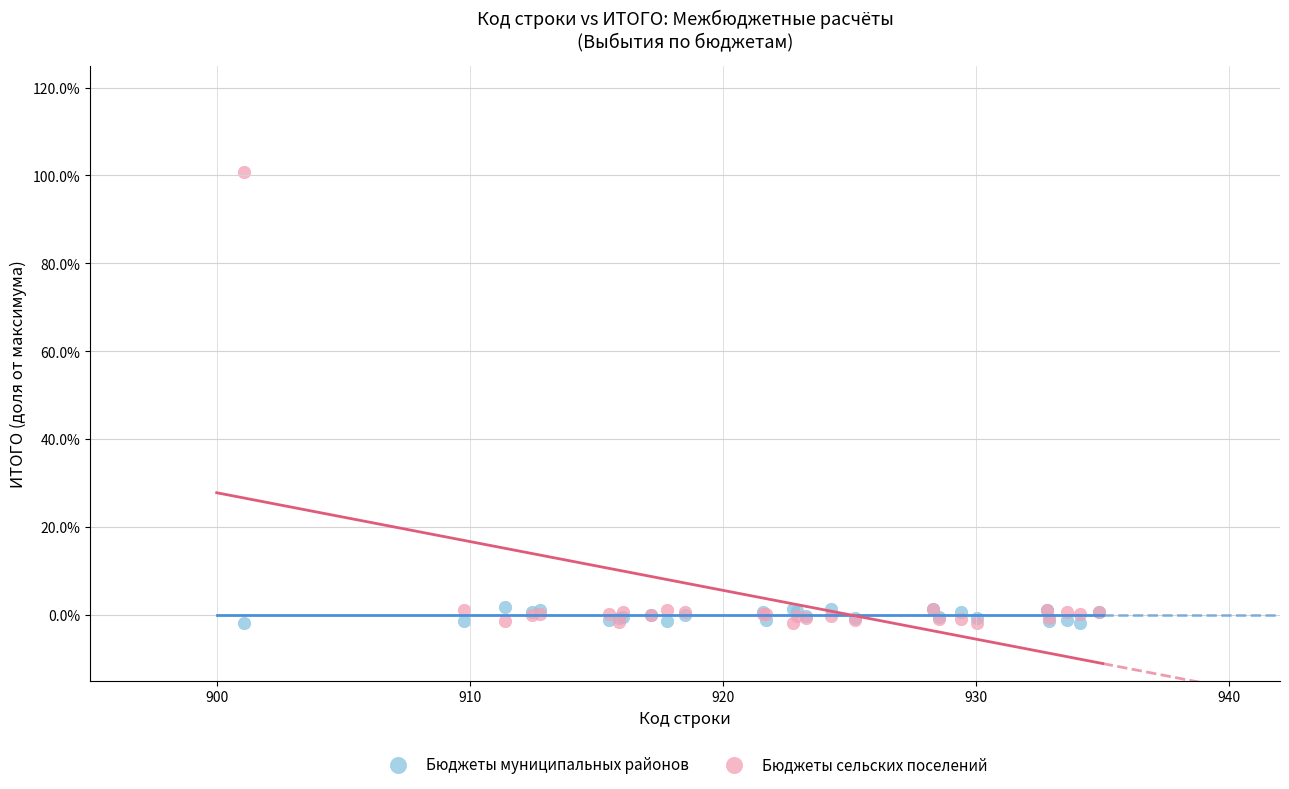

Which series contains the highest Y value?

Бюджеты сельских поселений